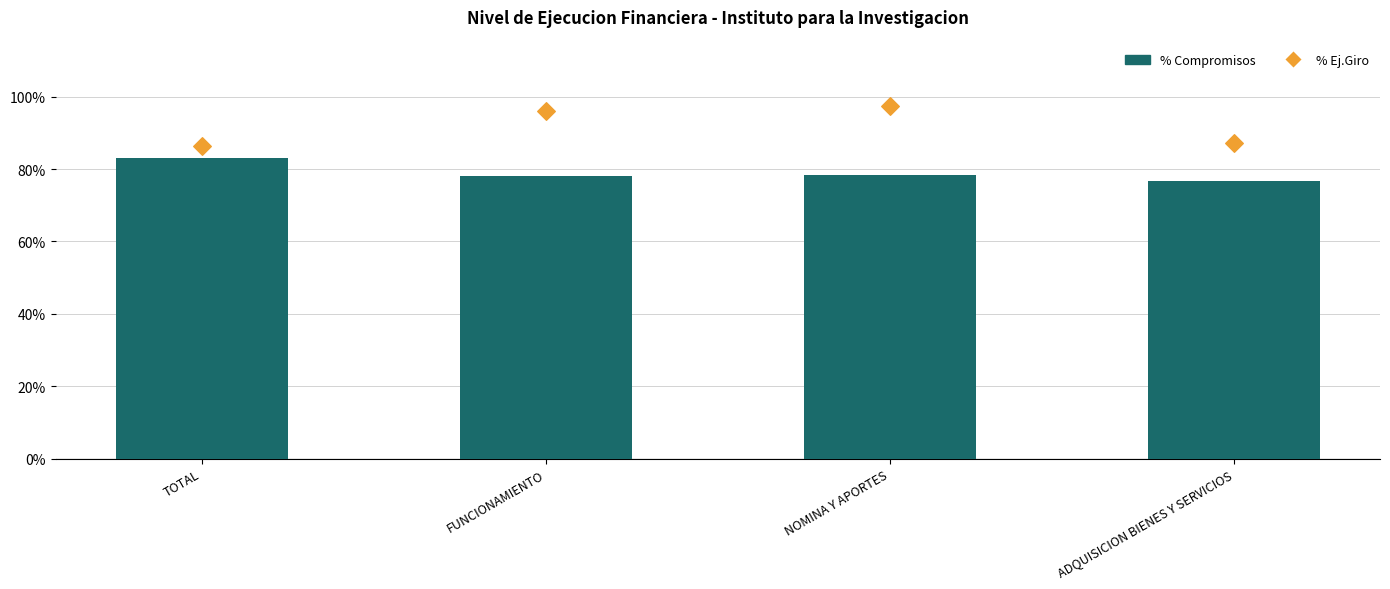

What is the total value across all series at FUNCIONAMIENTO?

1.7